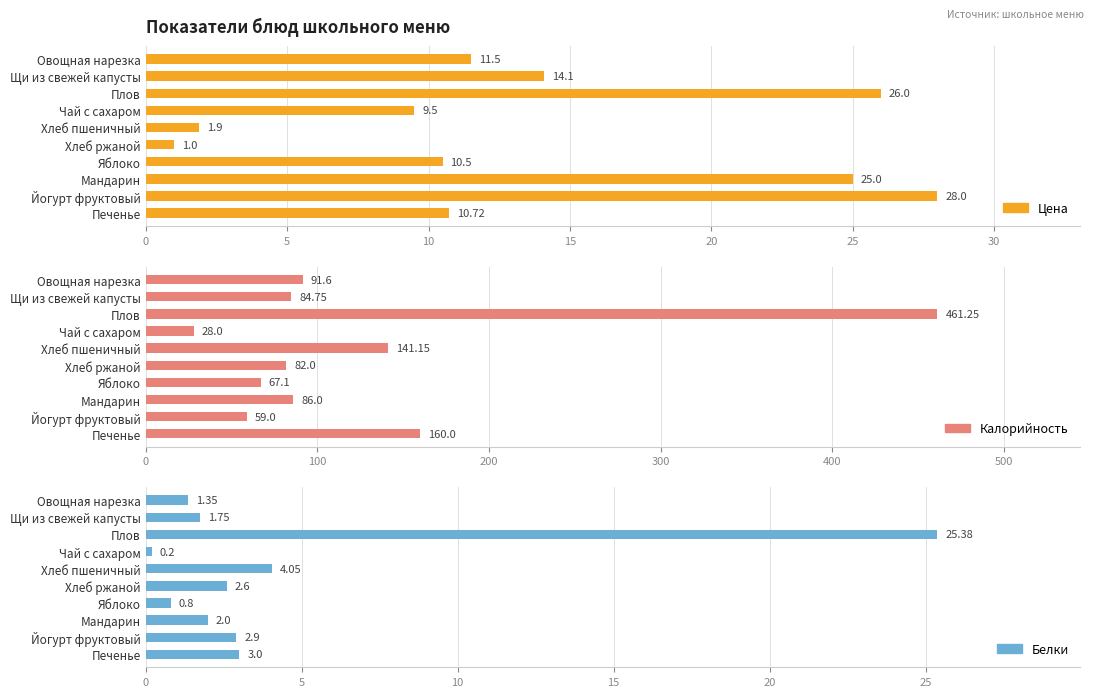

True or false: Цена has a value of 28.0 at 8.

True